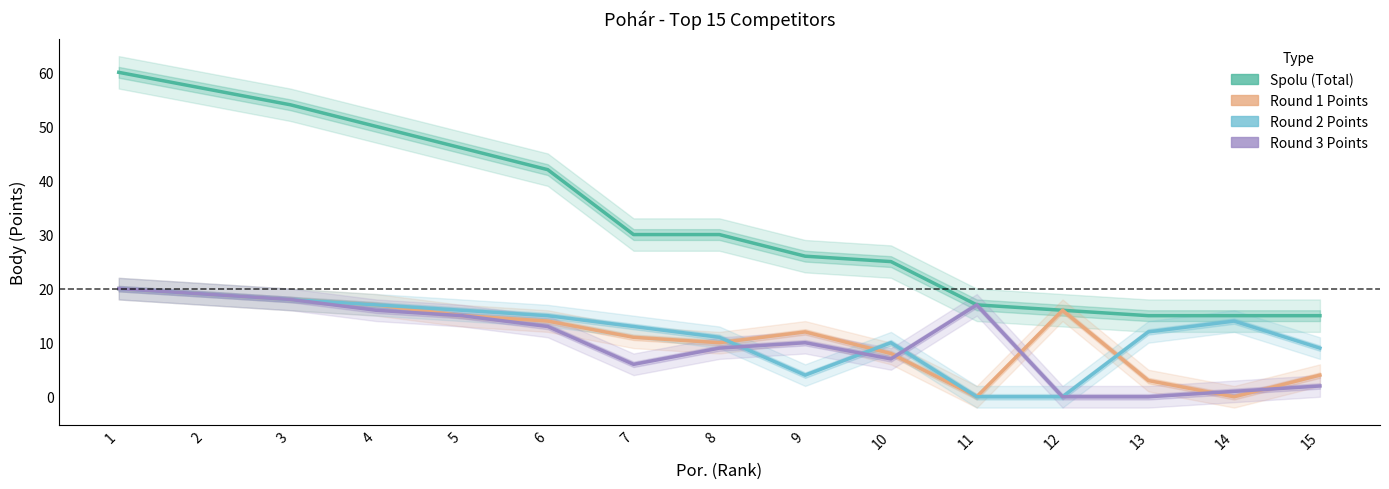

True or false: Round 2 Points and Spolu (Total) intersect in this chart.

False